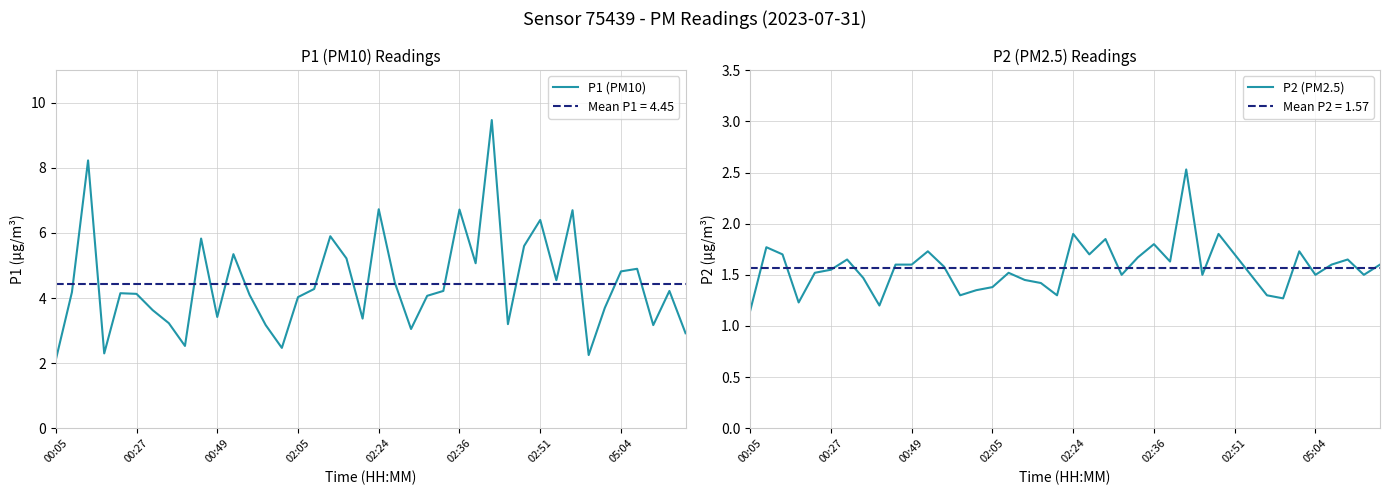

The value of P1 (PM10) at 02:24 is 2.0. True or false?

False